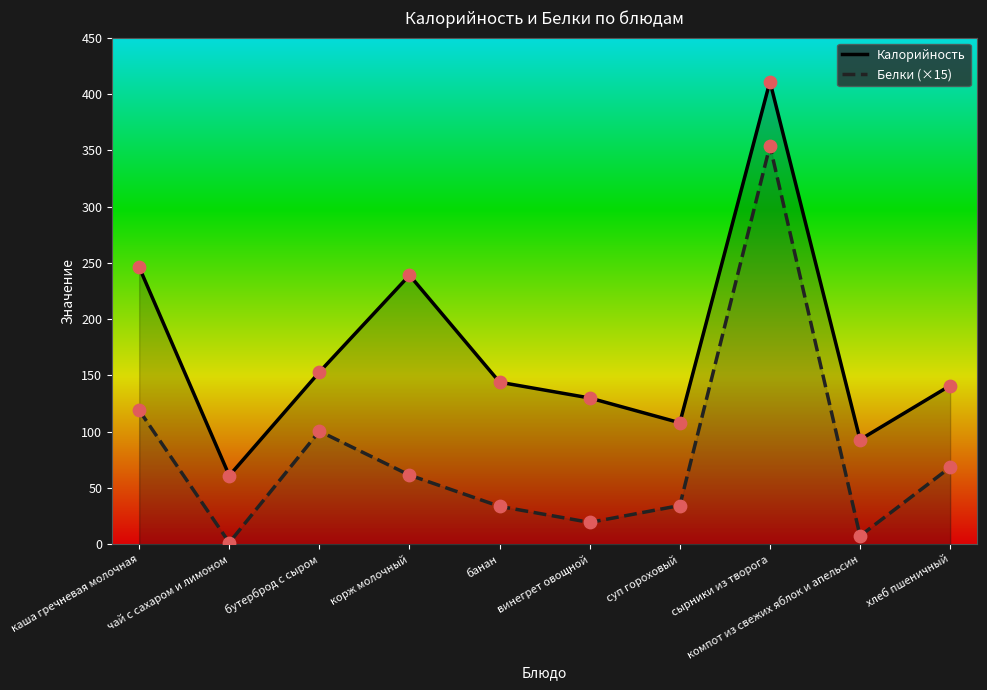

Which series contains the highest Y value?

Калорийность